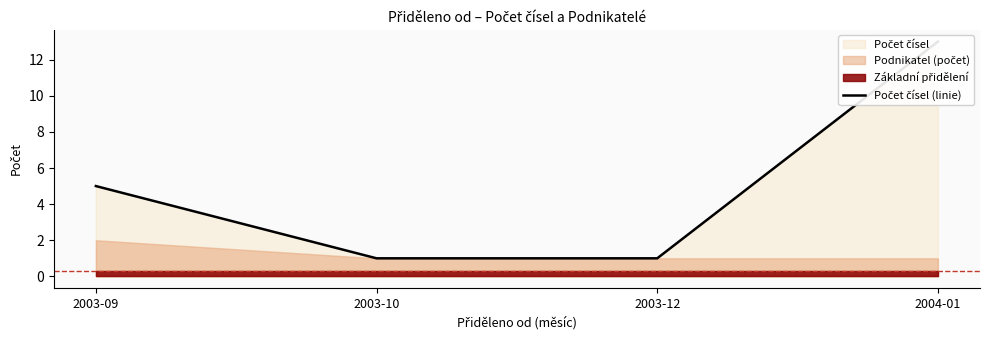

What is the difference between the maximum and minimum values?

12